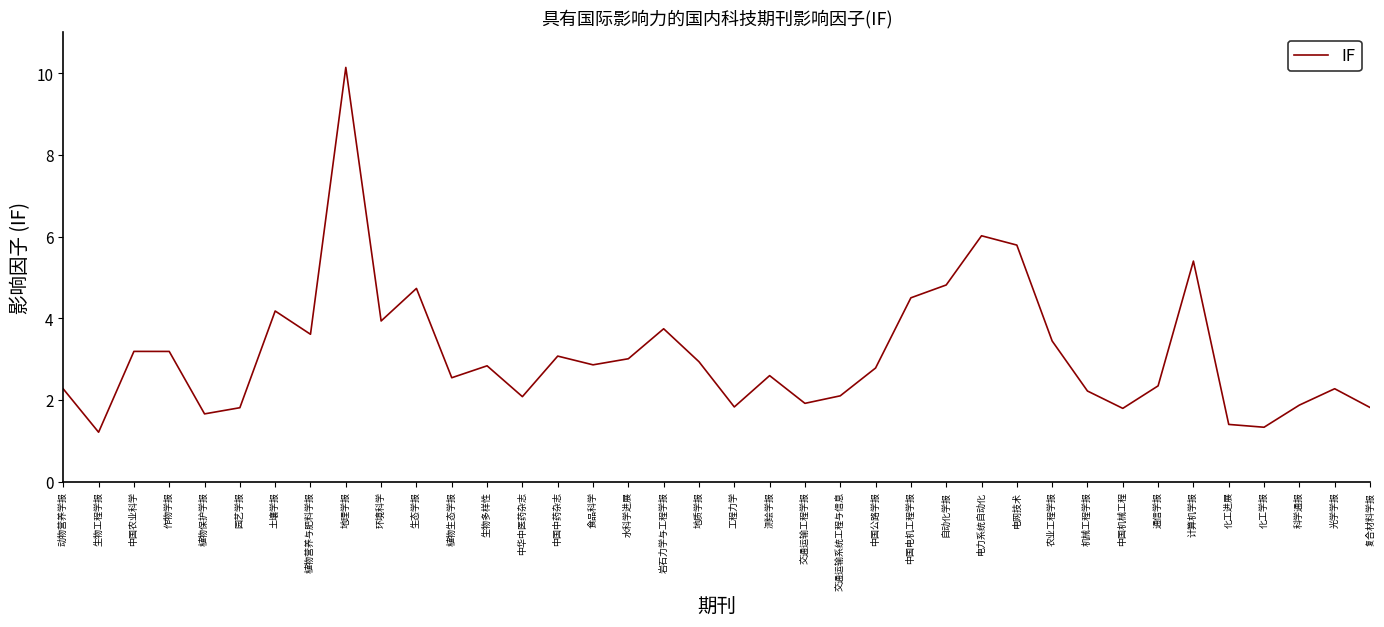

How many series are shown in this chart?

1